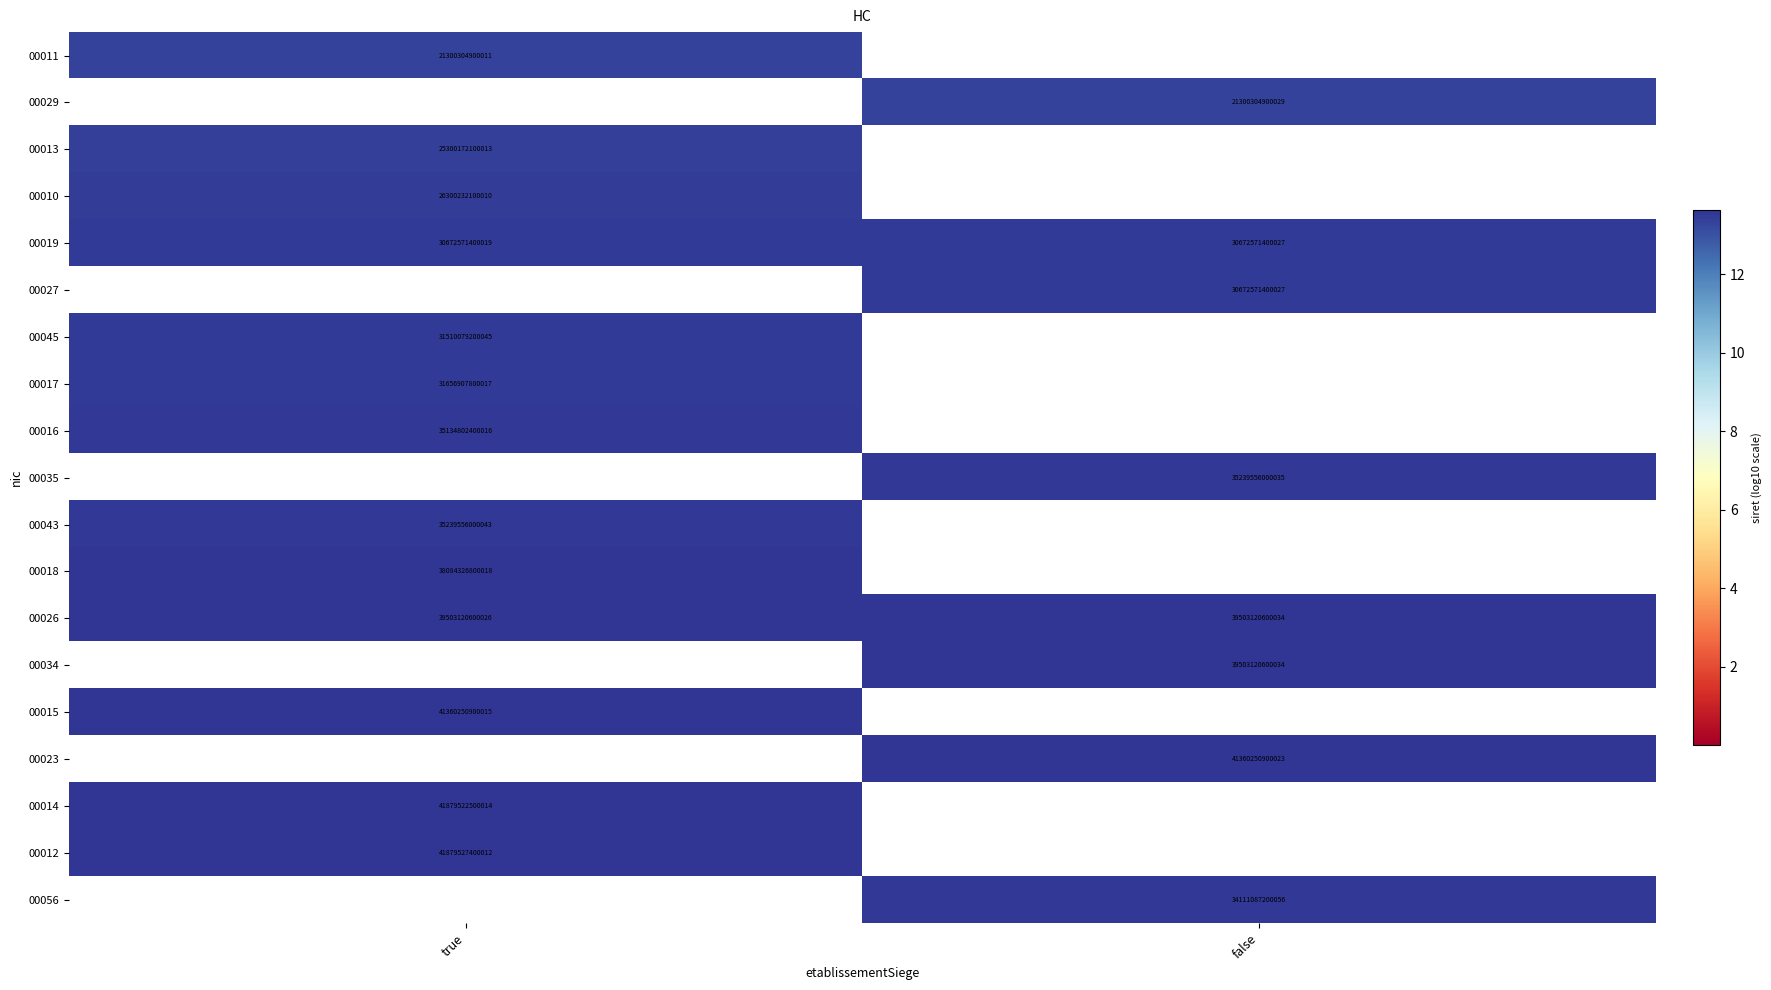

At how many categories does at least one series exceed 10?

2